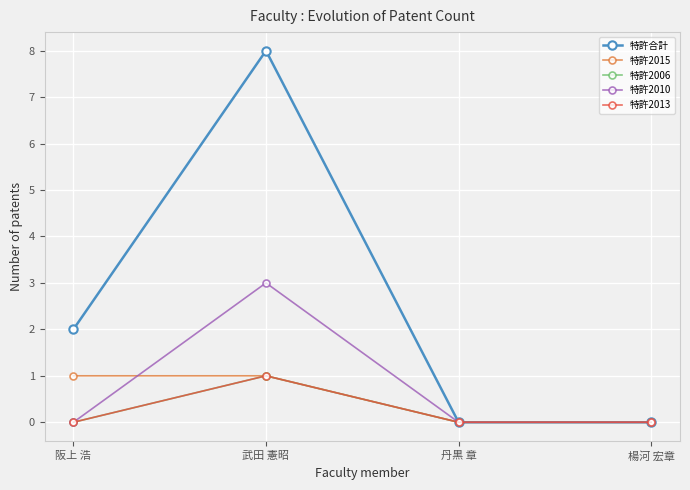

Which series has the widest spread of values?

特許合計